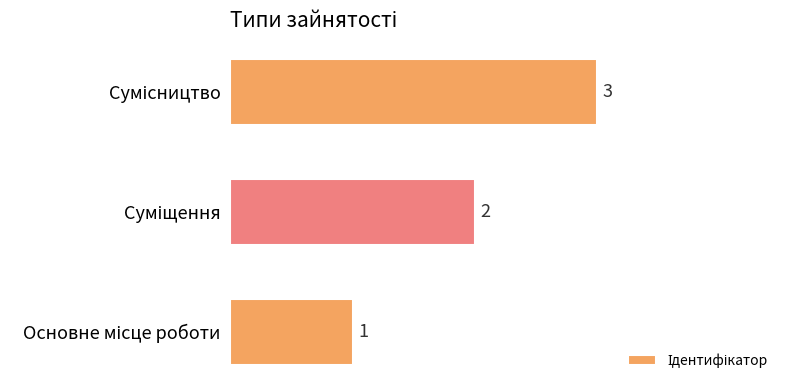

Does the chart contain any negative values?

No